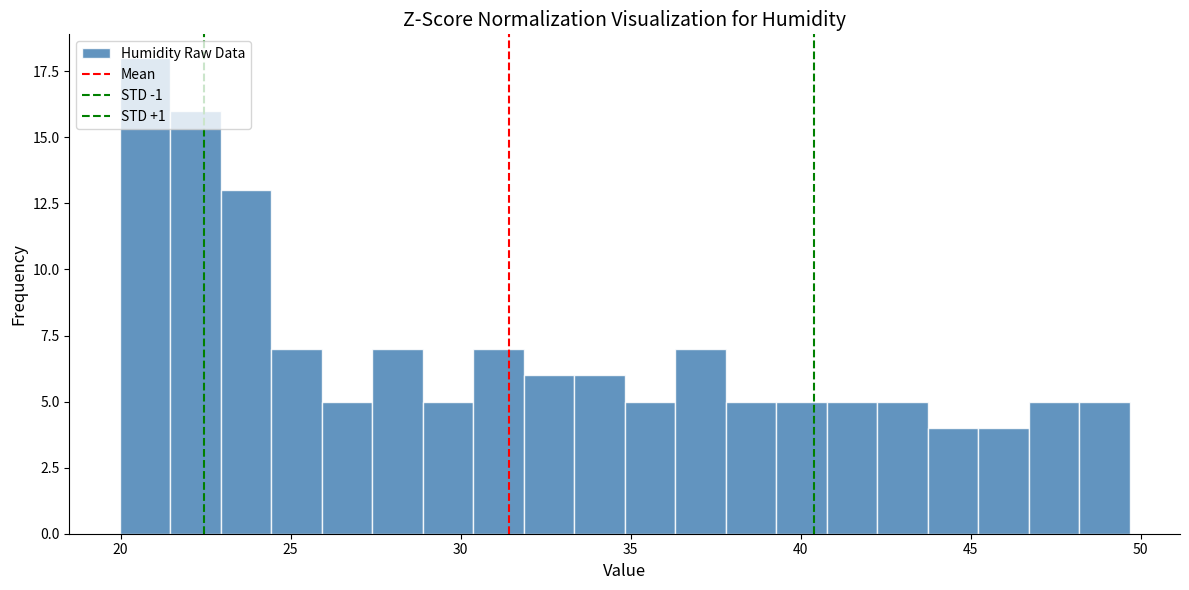

Read against the x-axis, roughly where is the centre of the tallest bar?

20.5